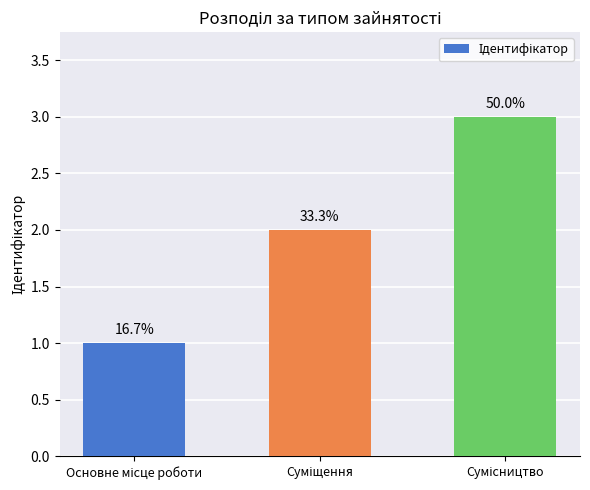

How many values are between 1 and 3?

3